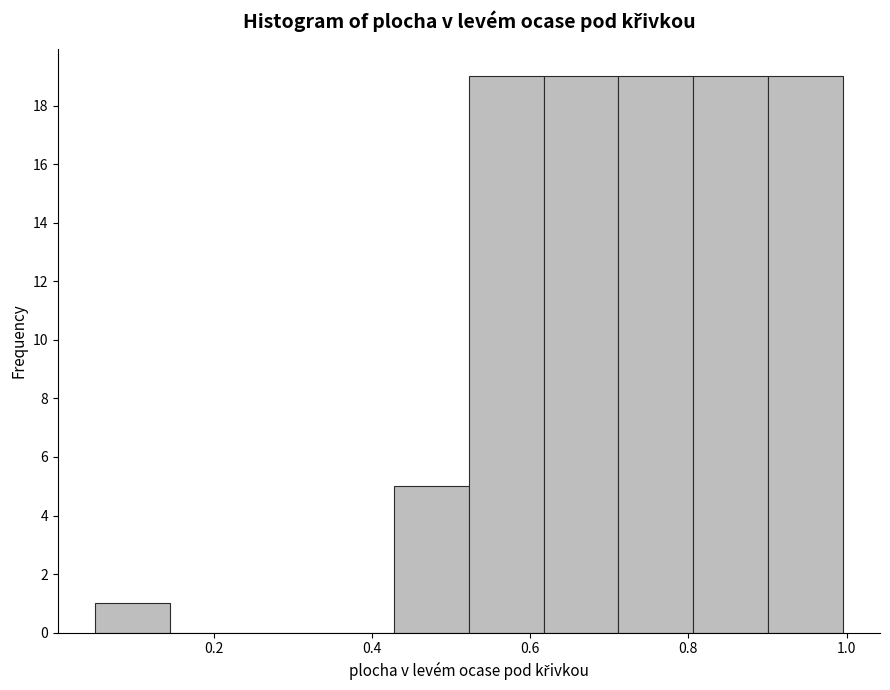

How tall is the bar that spans 0.62 to 0.72 on the x-axis? Neither the bar edges nor the heights are printed on the chart, so give them approximately, as read against the axes.

19